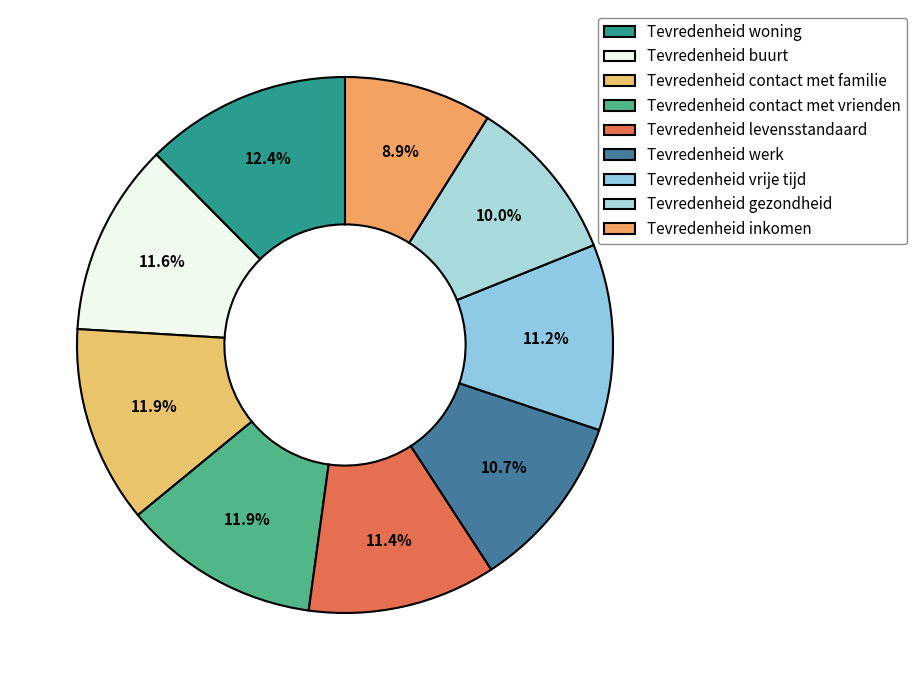

Is it true that Tevredenheid levensstandaard is 11% of the pie?

True